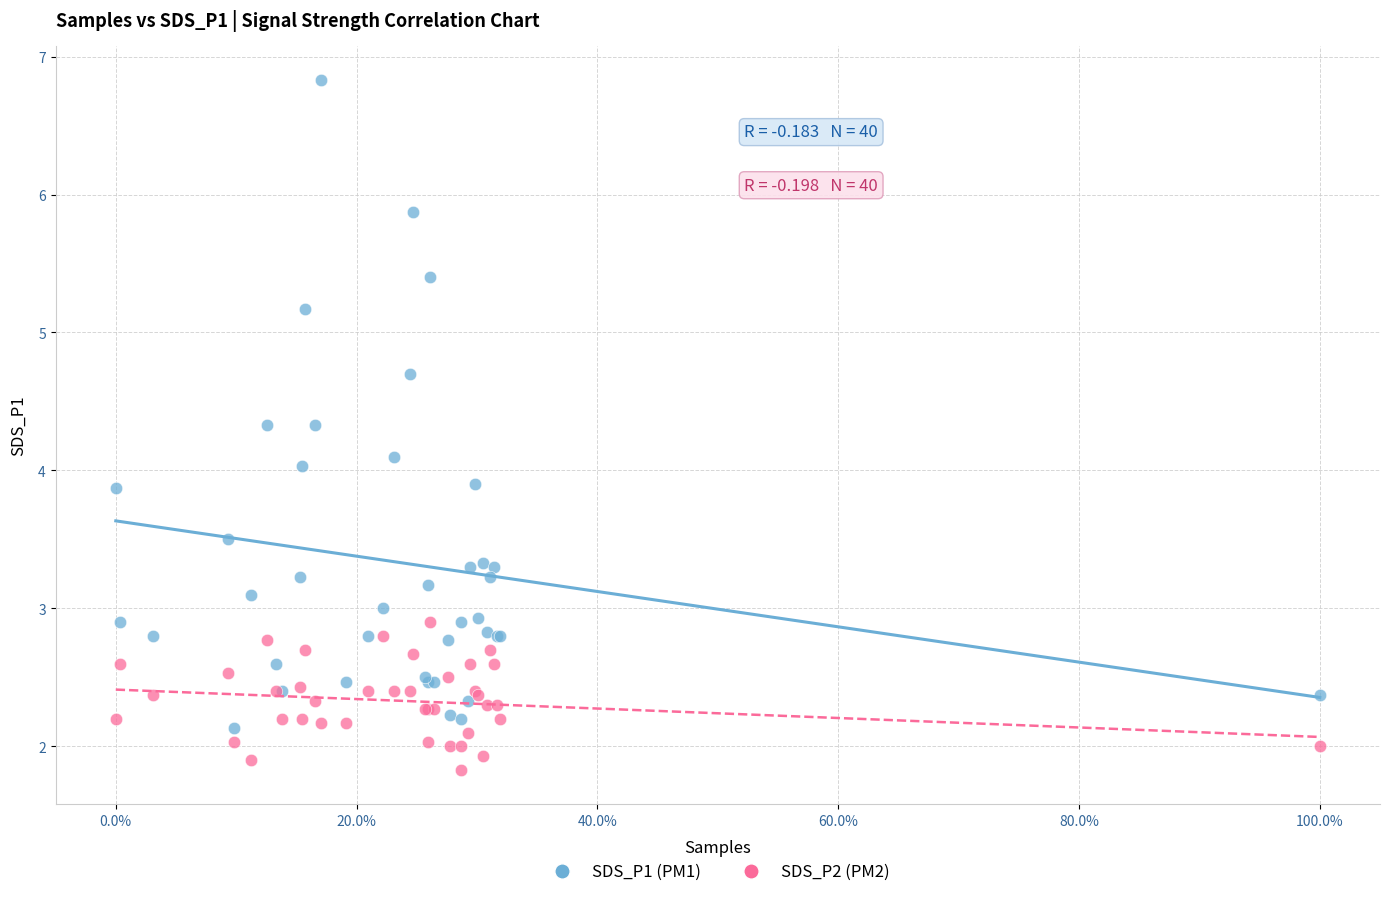

Which series contains the highest Y value?

SDS_P1 (PM1)